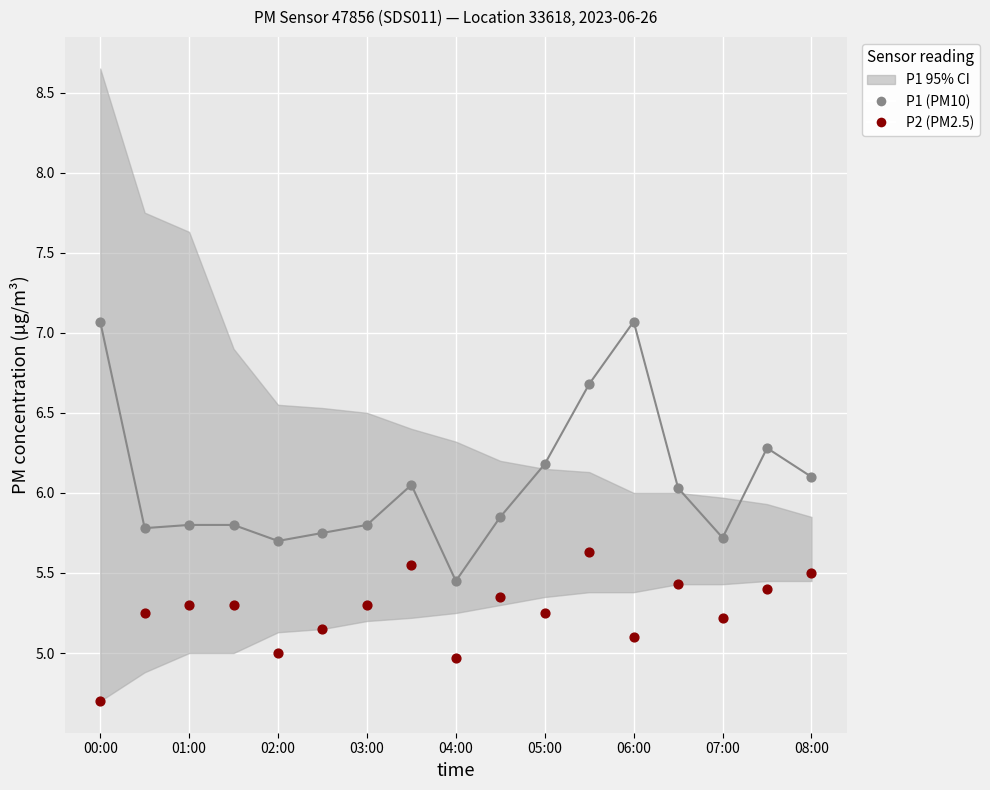

At which category is the sum across all series the highest?

11